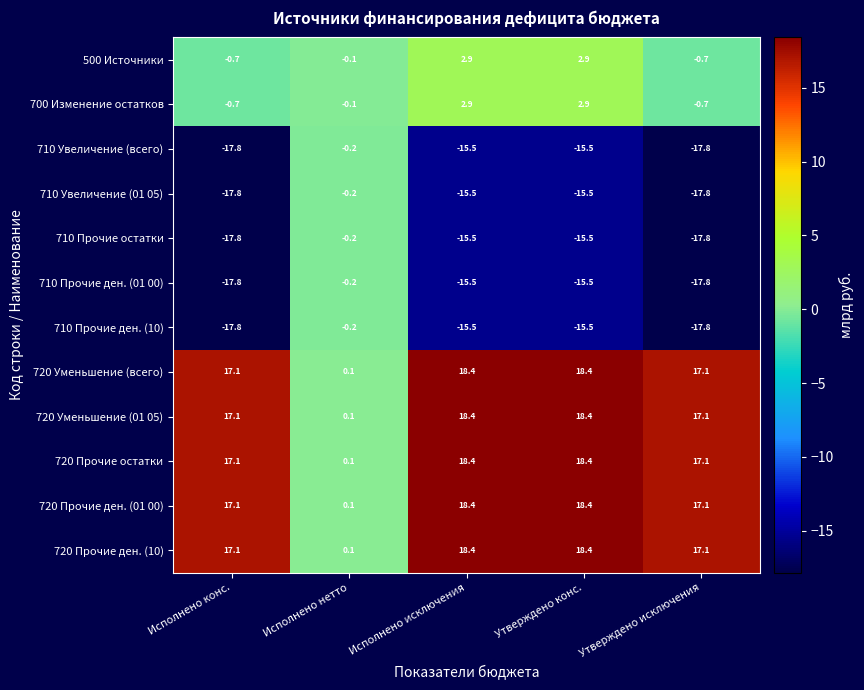

Is it true that 710 Прочие ден. (10) equals -24.3 at Исполнено исключения?

False